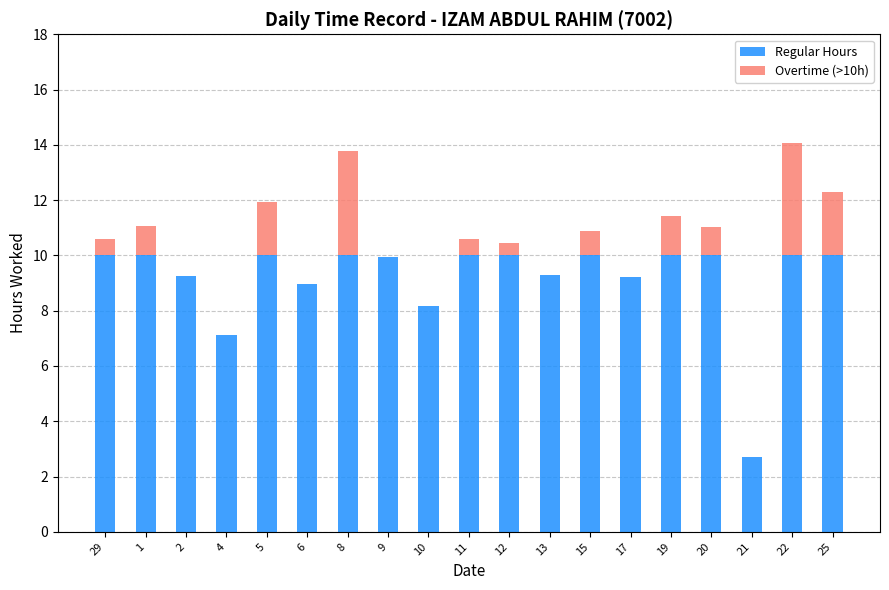

What is the sum of all Regular Hours values?

174.7